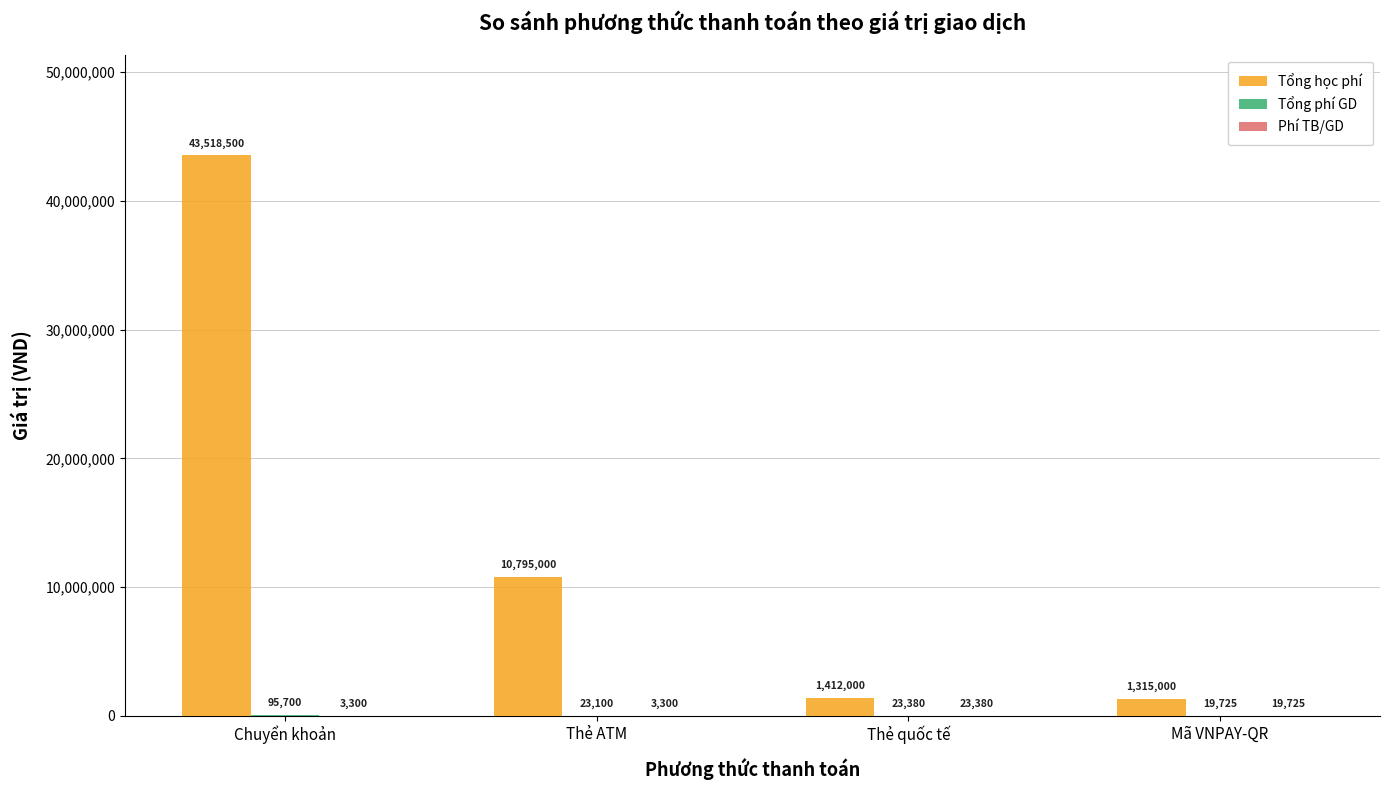

What is the maximum value for Tổng học phí?

43518500